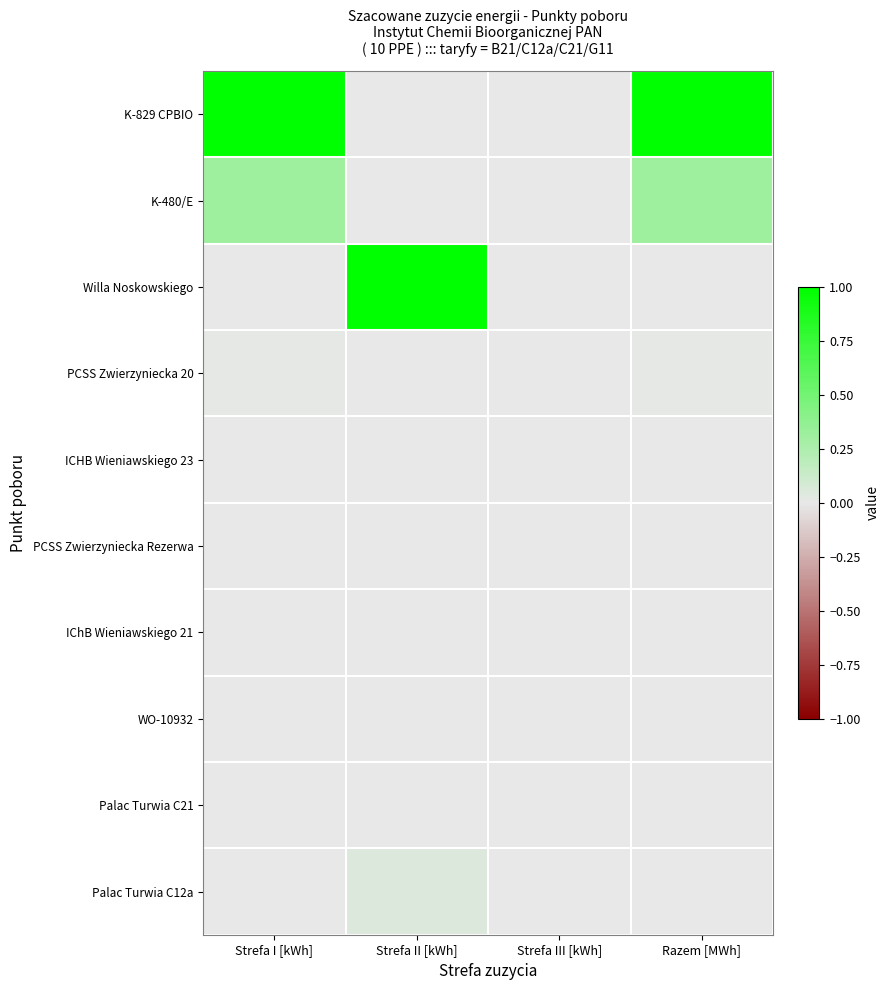

Which label corresponds to the largest value in the chart?

Strefa I [kWh]